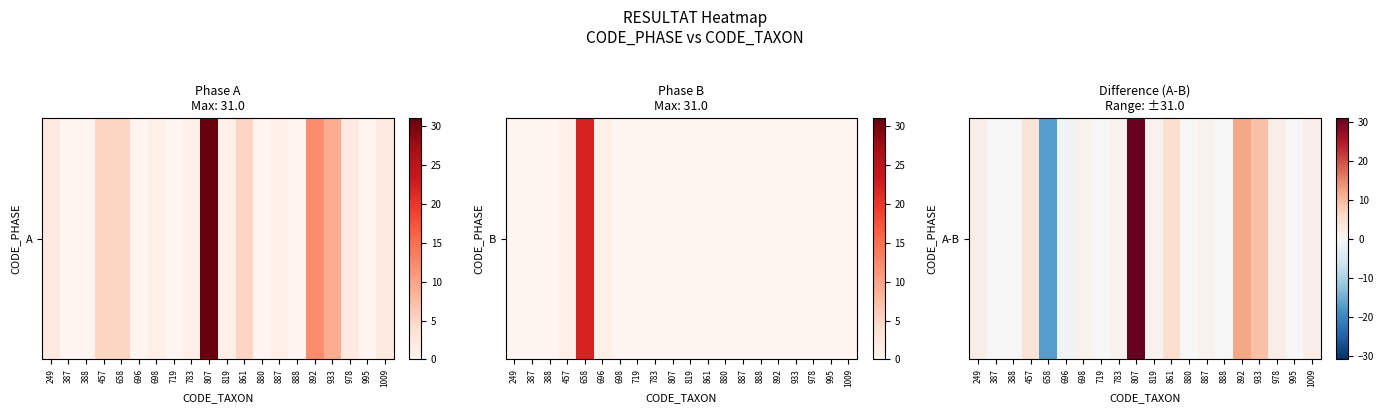

Which category has the lowest value across all series?

658